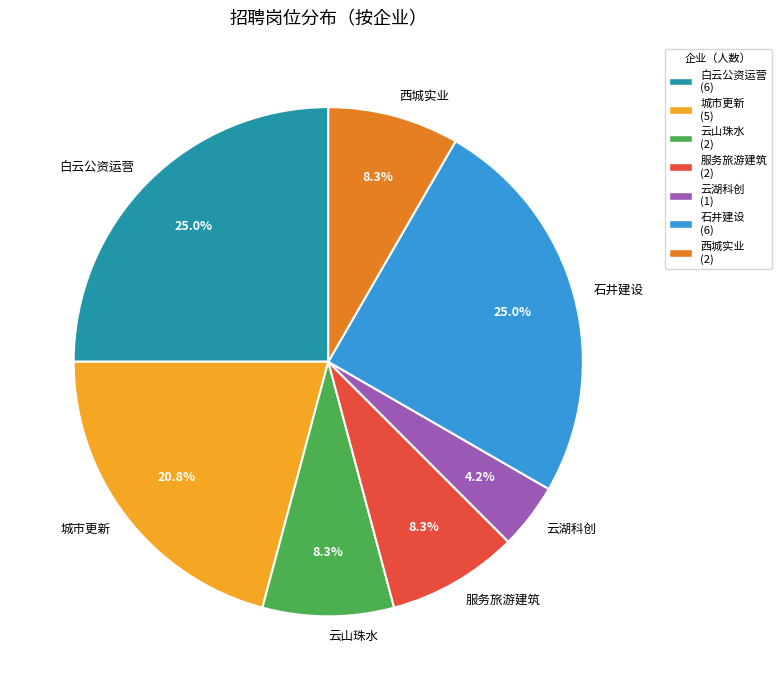

What percentage is NOT represented by 云山珠水?

91.7%